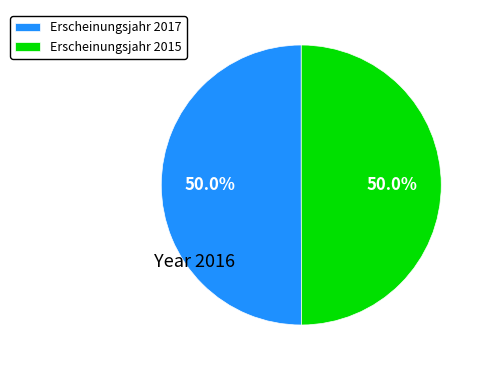

Approximately how many times larger is the value at Erscheinungsjahr 2017 compared to Erscheinungsjahr 2015?

1.0